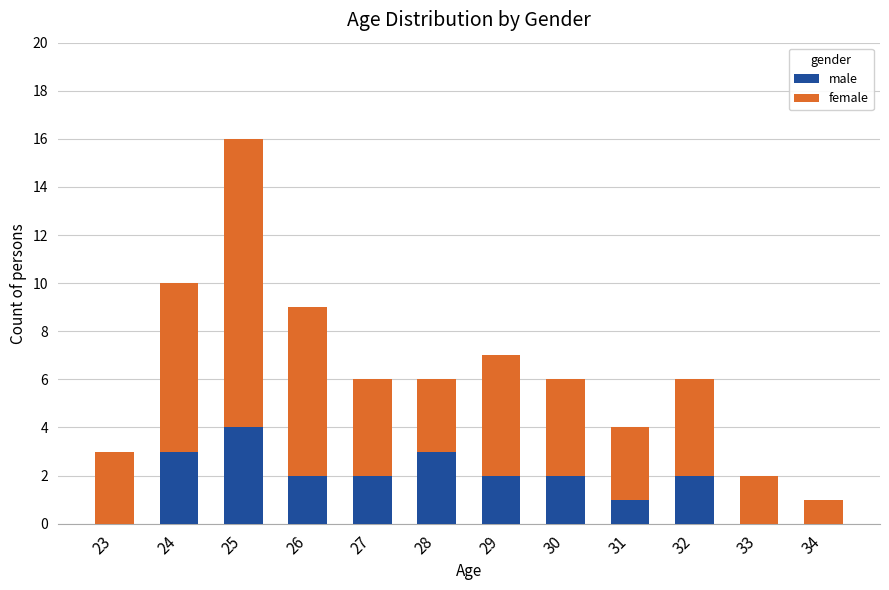

What is the total value across all series at 33?

2